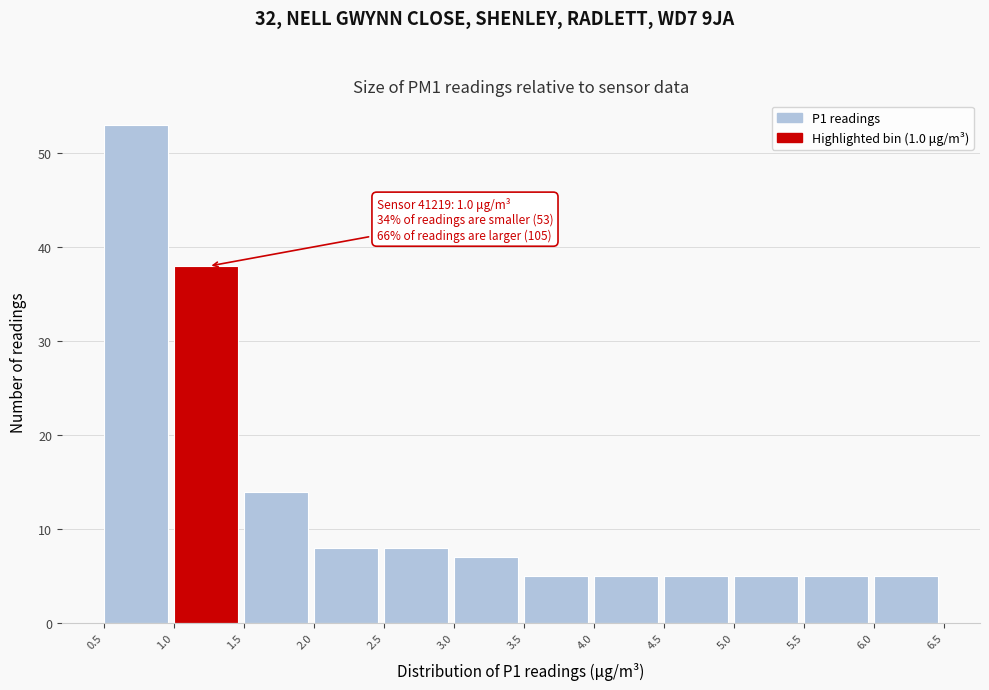

Which range on the x-axis has the tallest bar?

0.5 to 1.0